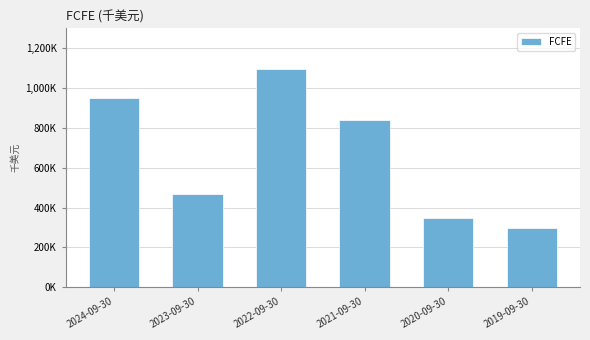

What is the label of the 2nd bar from the right?

2020-09-30